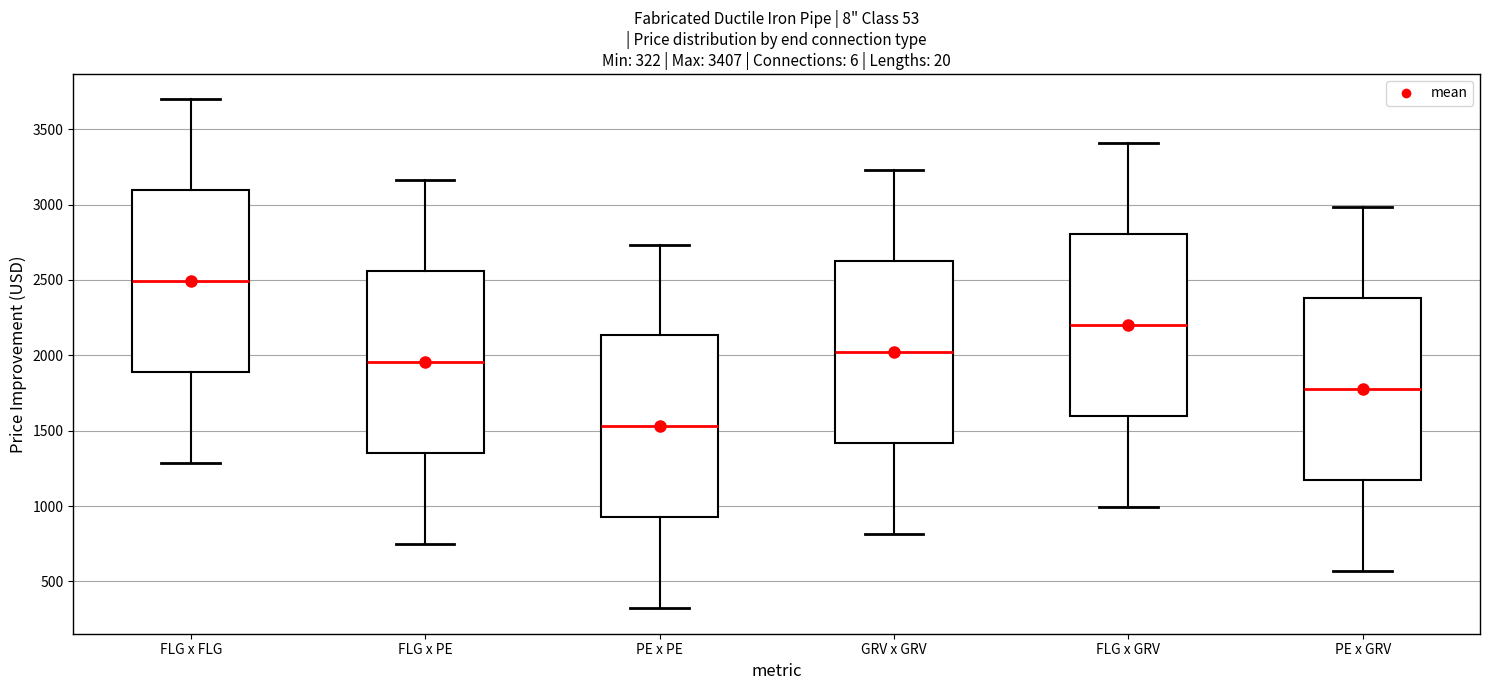

Which box's median line is the highest?

FLG x FLG